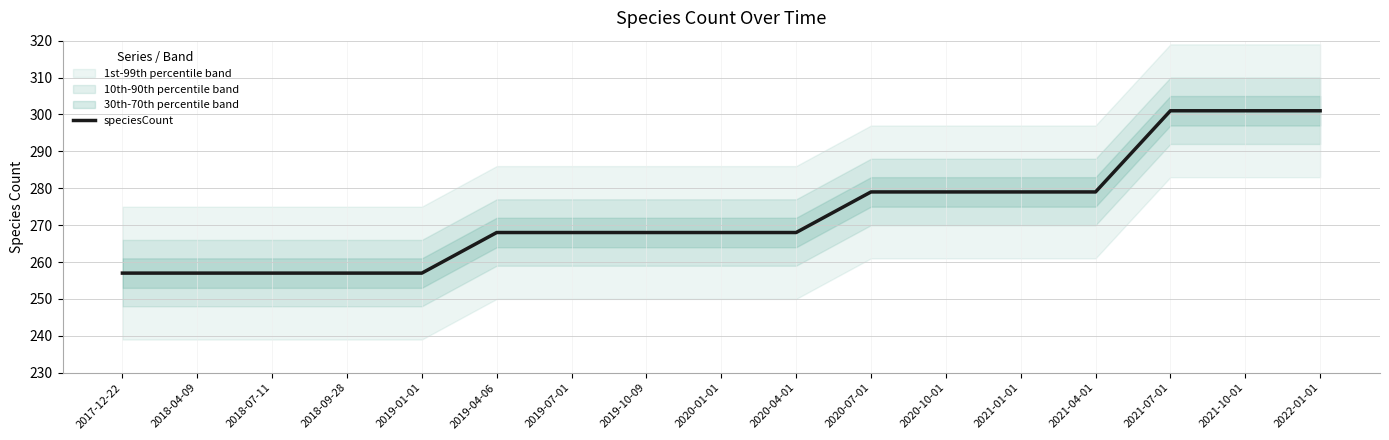

Is it true that the value at 2018-07-11 is 257?

True